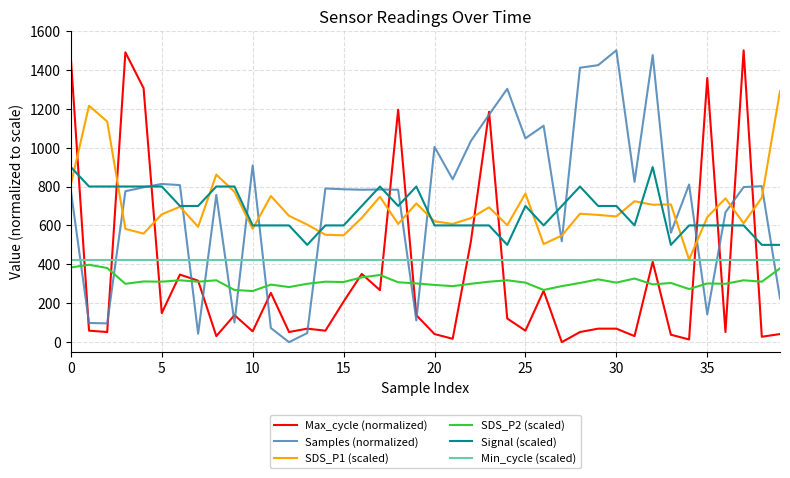

How many times do Max_cycle (normalized) and Signal (scaled) cross each other?

11